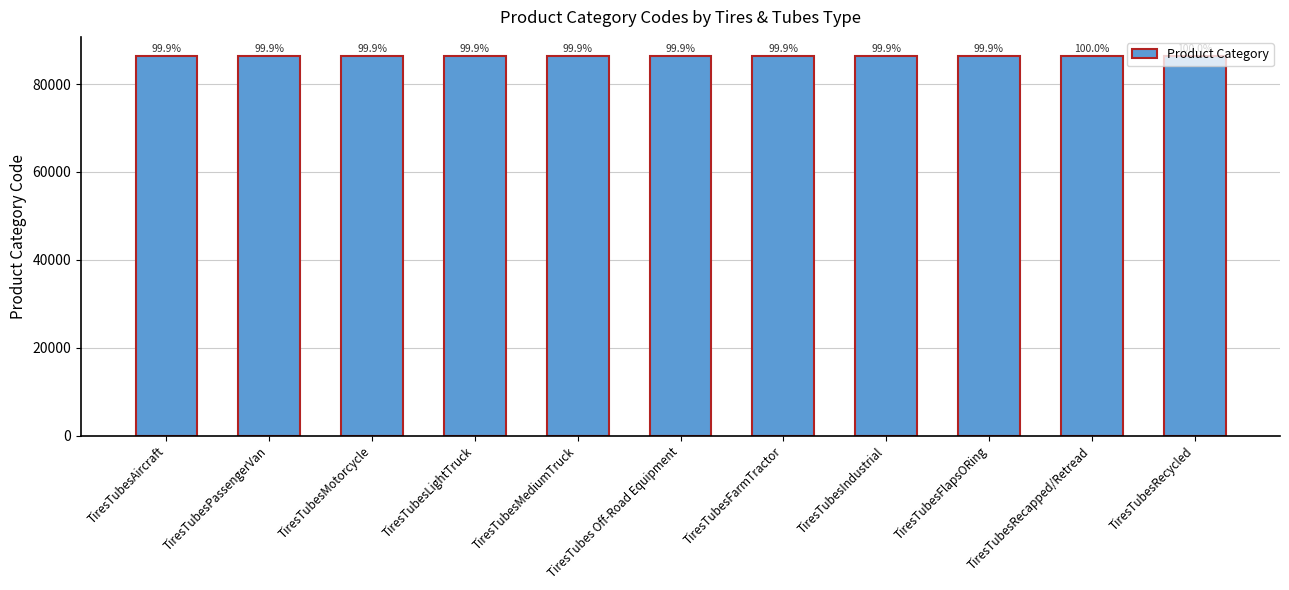

Rank the categories by value from highest to lowest.

TiresTubesRecycled, TiresTubesRecapped/Retread, TiresTubesFlapsORing, TiresTubesIndustrial, TiresTubesFarmTractor, TiresTubes Off-Road Equipment, TiresTubesMediumTruck, TiresTubesLightTruck, TiresTubesMotorcycle, TiresTubesPassengerVan, TiresTubesAircraft